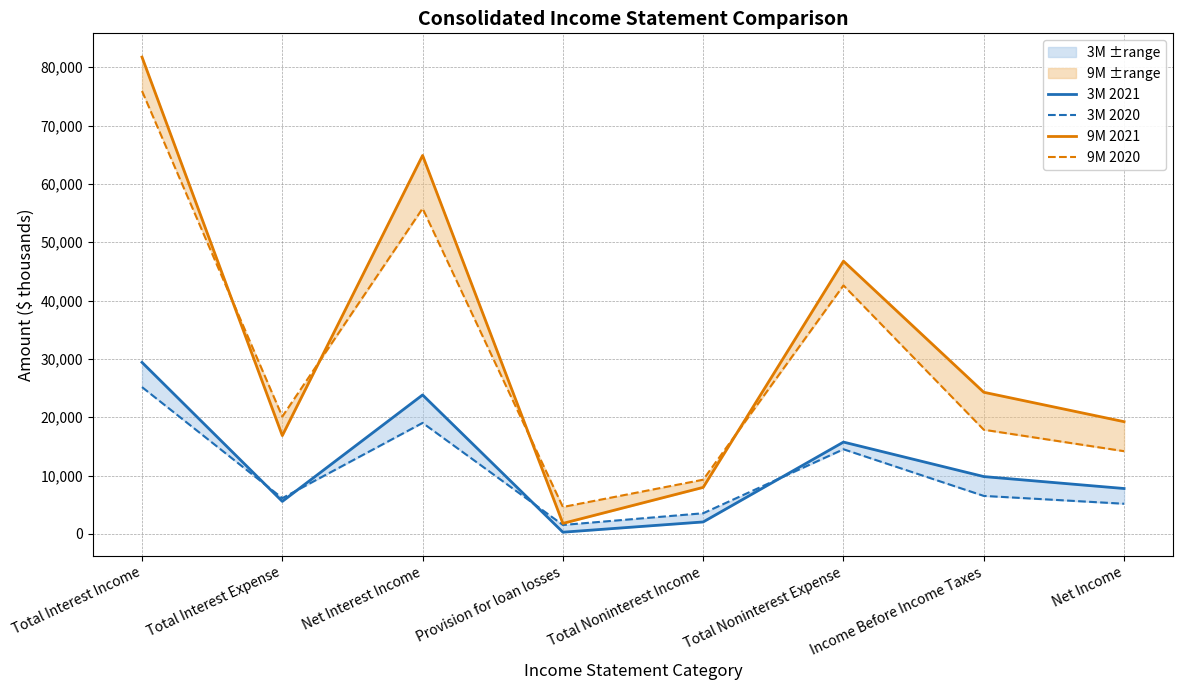

What is the difference between the 3M 2021 values at Total Interest Income and Net Income?

21623